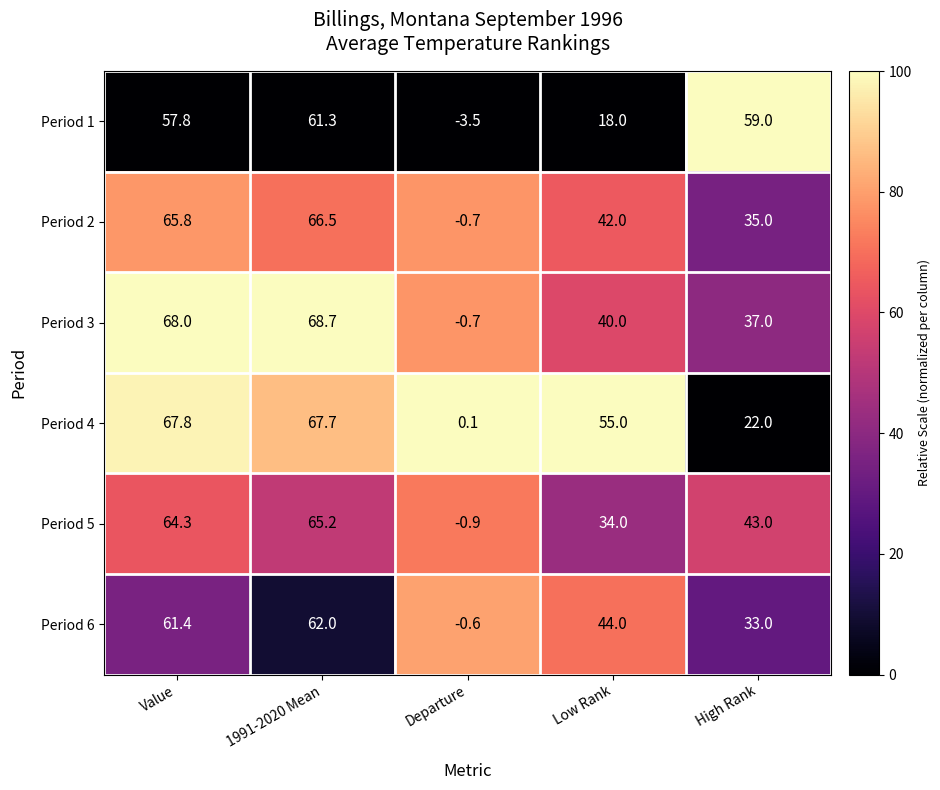

What is the highest value of the Period 5 series?

65.2